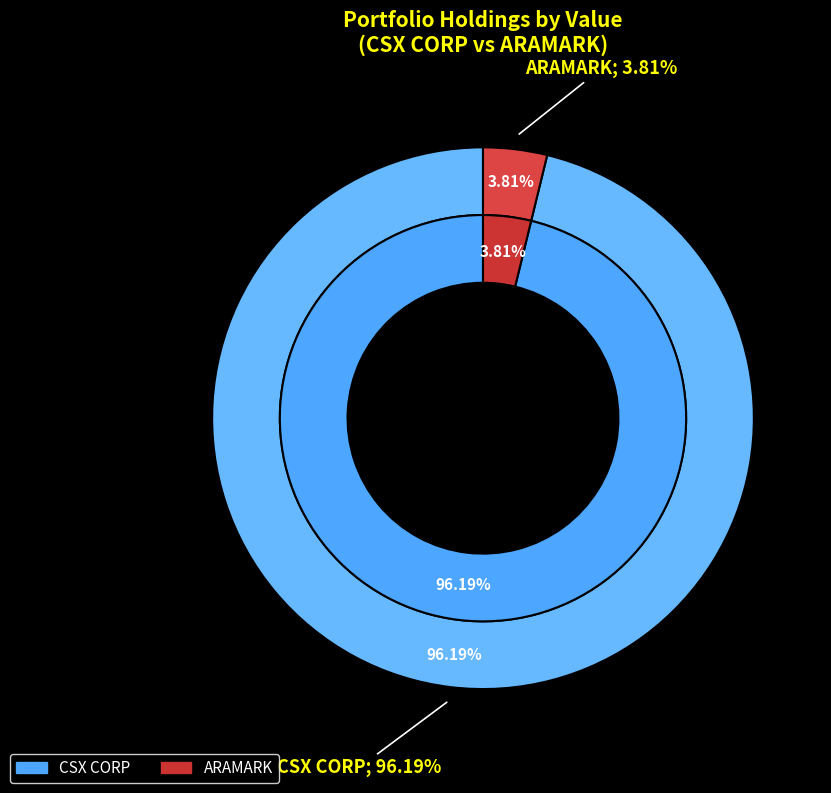

What percentage is the ARAMARK slice, to the nearest percent?

4%